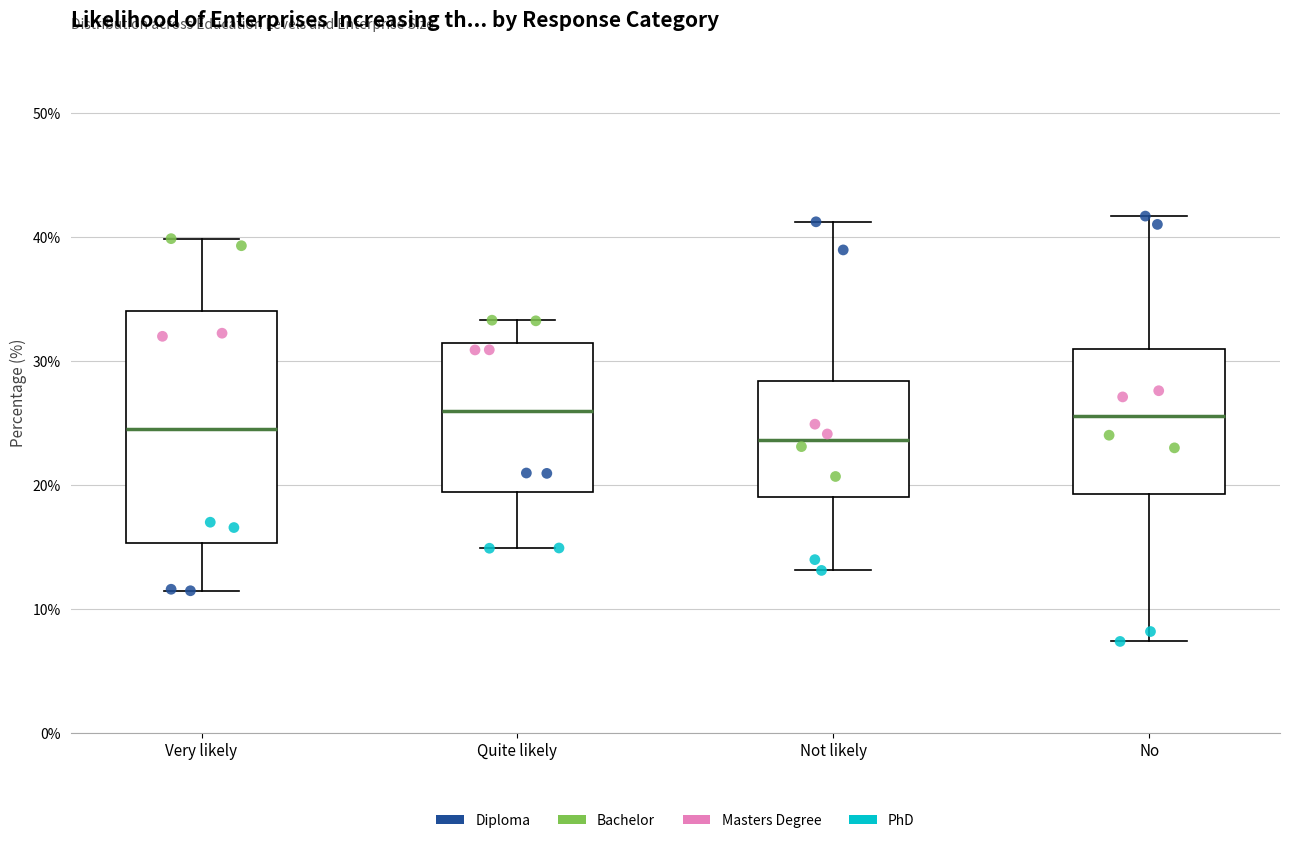

Reading left to right, transcribe this box plot: for each box, give where its median line is, the range the box spans, and where its two whiskers end, as read against the y-axis. The values are not printed on the chart, so give them approximately, as read against the axis.

Very likely: median 24, box 15 to 34, whiskers 11 to 40
Quite likely: median 26, box 19 to 31, whiskers 15 to 33
Not likely: median 24, box 19 to 28, whiskers 13 to 41
No: median 26, box 19 to 31, whiskers 7 to 42